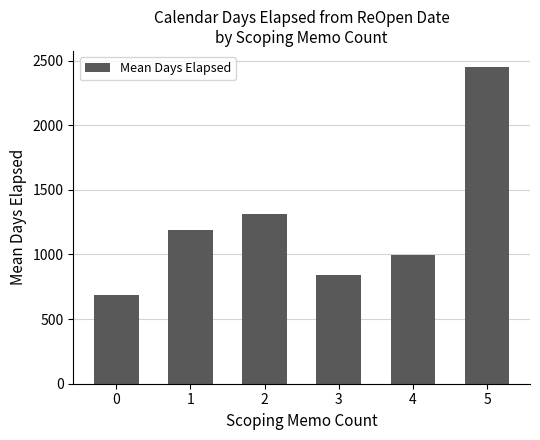

What is the change in value from 2 to 3?

-471